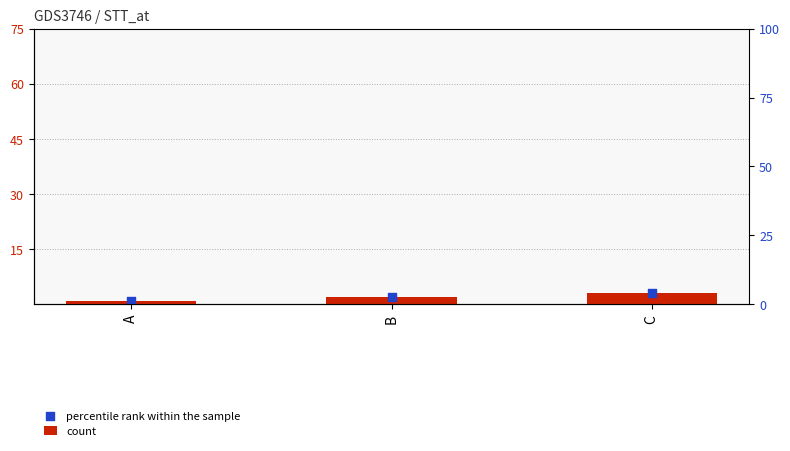

Is the value of percentile rank within the sample at B greater than the value of count at C?

No